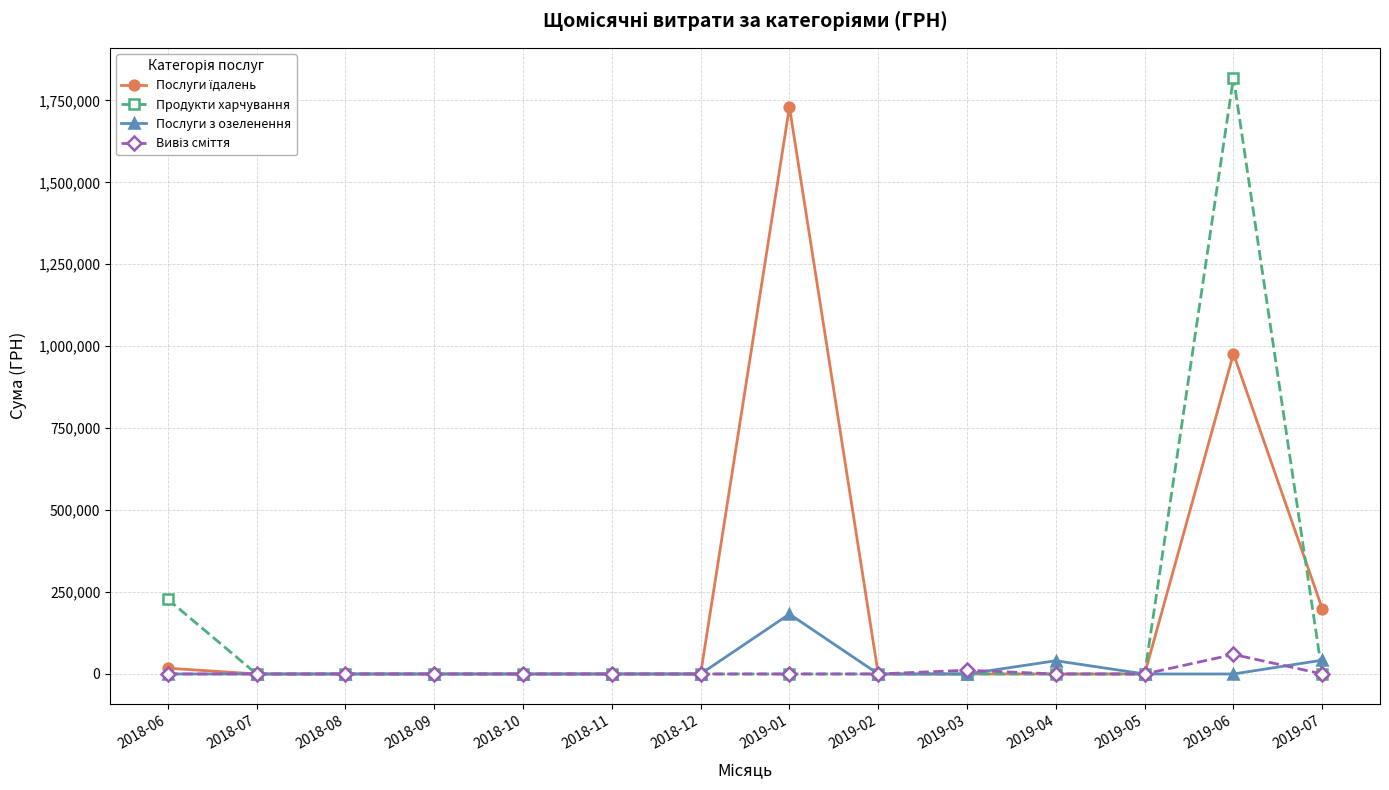

At which label does Продукти харчування reach its peak?

2019-06